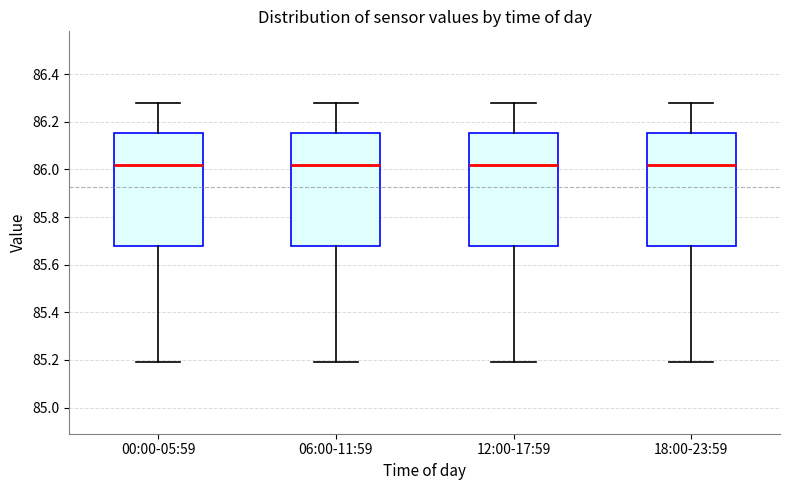

Reading left to right, transcribe this box plot: for each box, give where its median line is, the range the box spans, and where its two whiskers end, as read against the y-axis. The values are not printed on the chart, so give them approximately, as read against the axis.

00:00-05:59: median 86.02, box 85.68 to 86.16, whiskers 85.20 to 86.28
06:00-11:59: median 86.02, box 85.68 to 86.16, whiskers 85.20 to 86.28
12:00-17:59: median 86.02, box 85.68 to 86.16, whiskers 85.20 to 86.28
18:00-23:59: median 86.02, box 85.68 to 86.16, whiskers 85.20 to 86.28